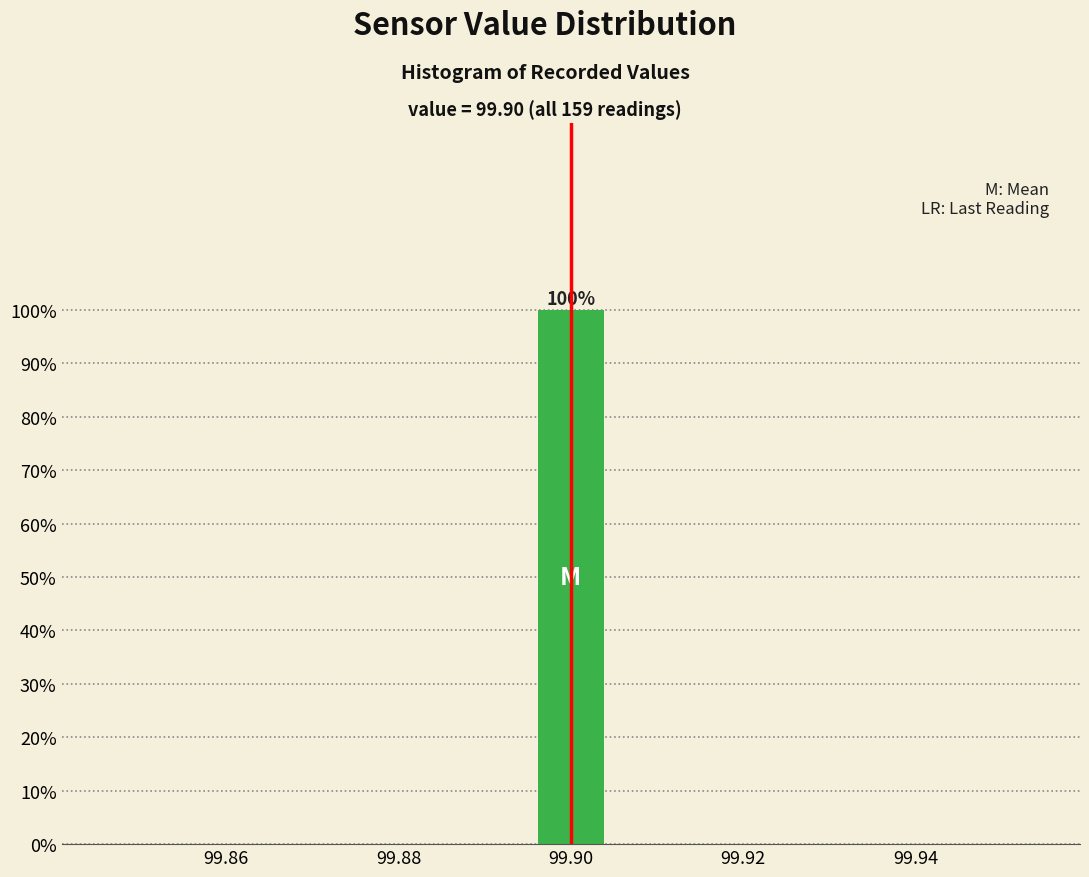

Which range on the x-axis has the tallest bar?

99.896 to 99.904